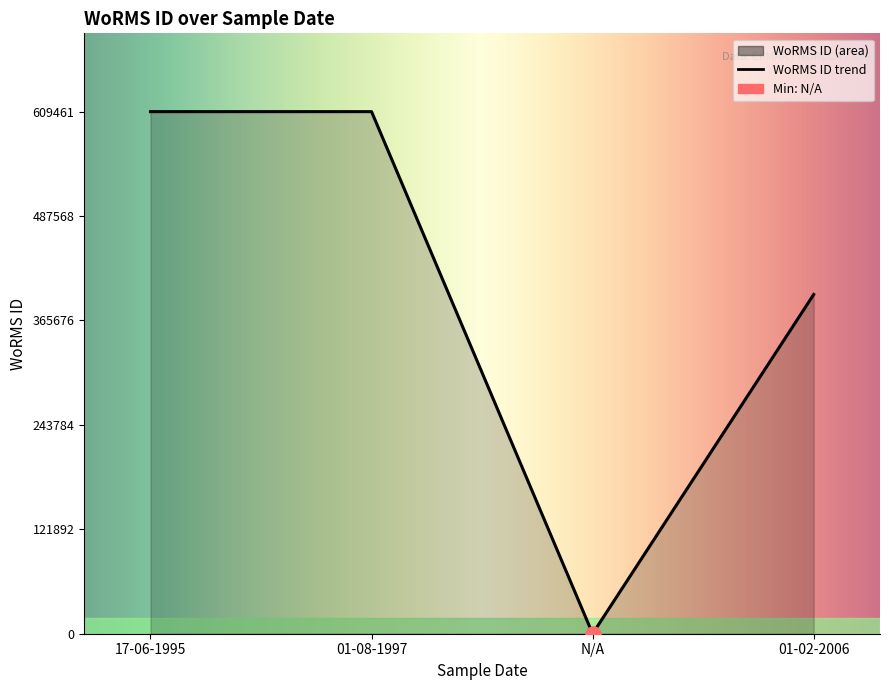

Between 01-08-1997 and 01-02-2006, which is larger?

01-08-1997